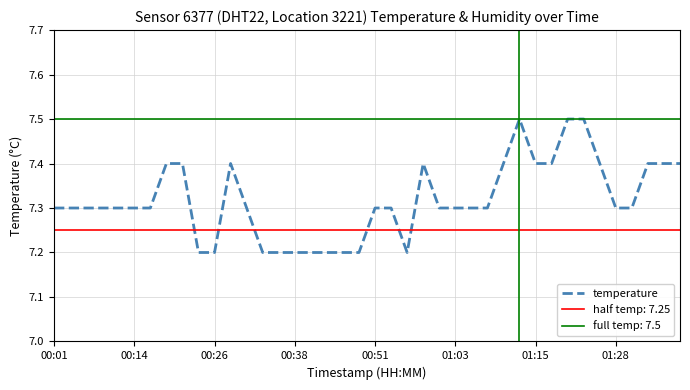

The value at 33 is 13.0. True or false?

False